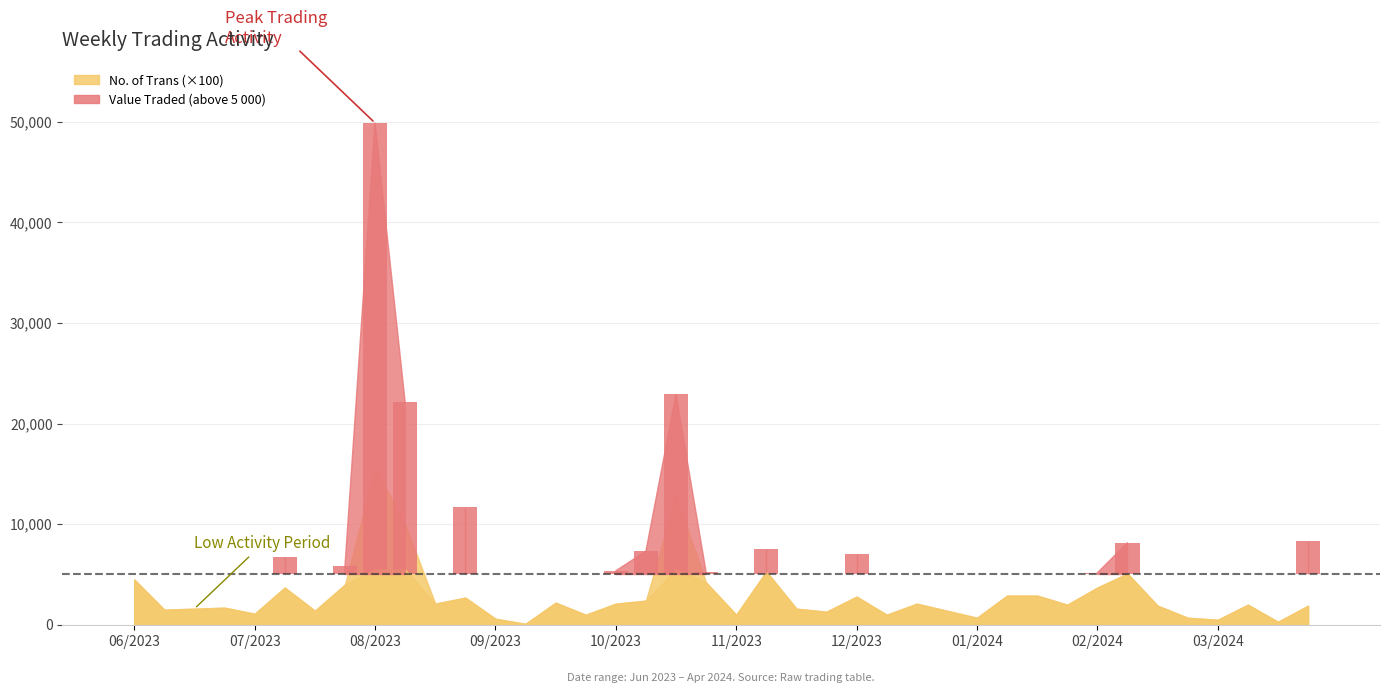

Is the value of No. of Trans at 15/10/2023 greater than the value of Value Traded (high) at 27/08/2023?

No